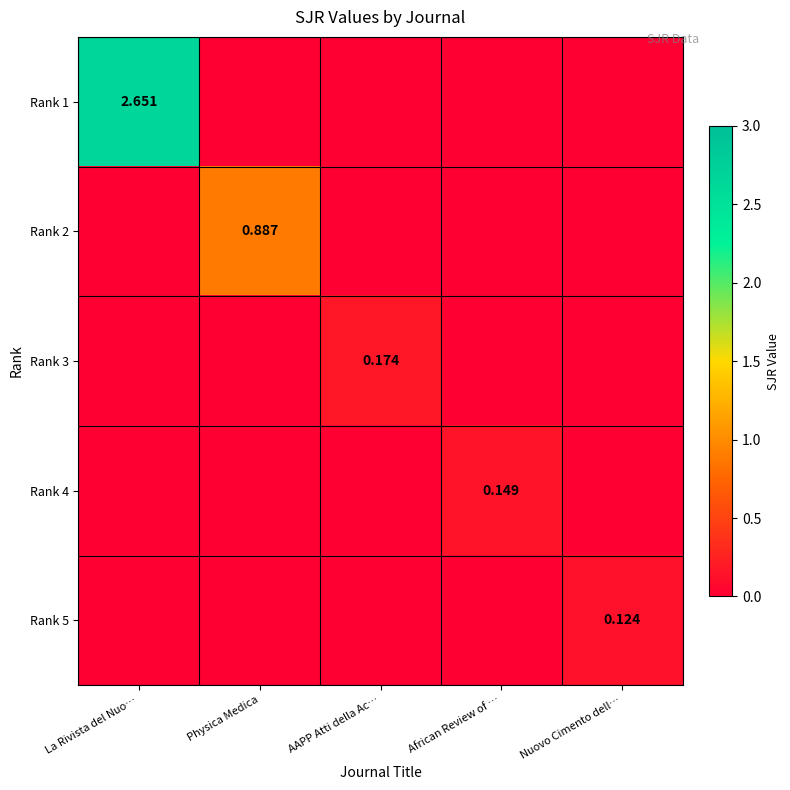

What is the difference between the maximum and minimum values in the Rank 4 series?

0.1